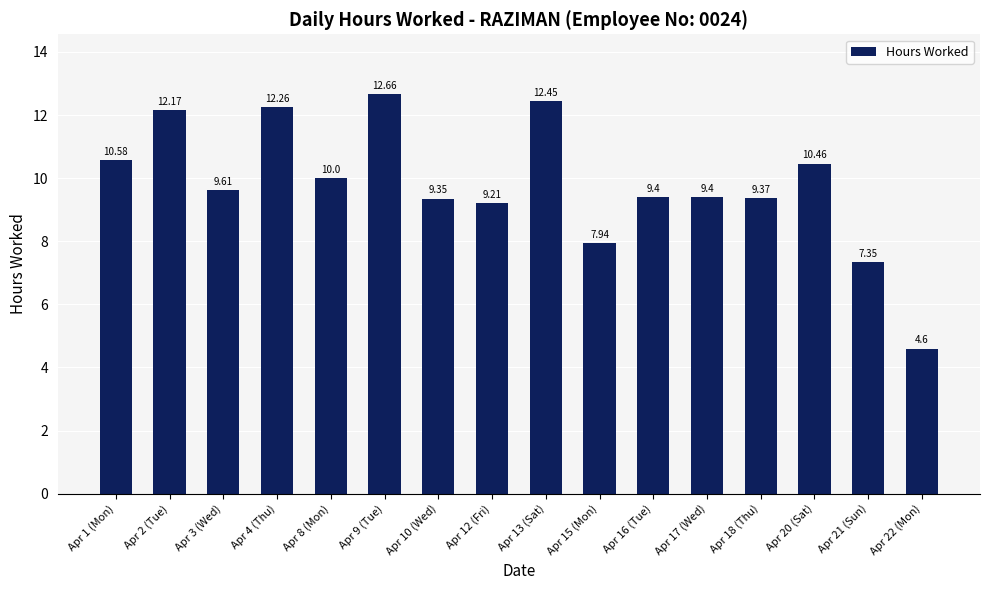

What is the average value?

9.8